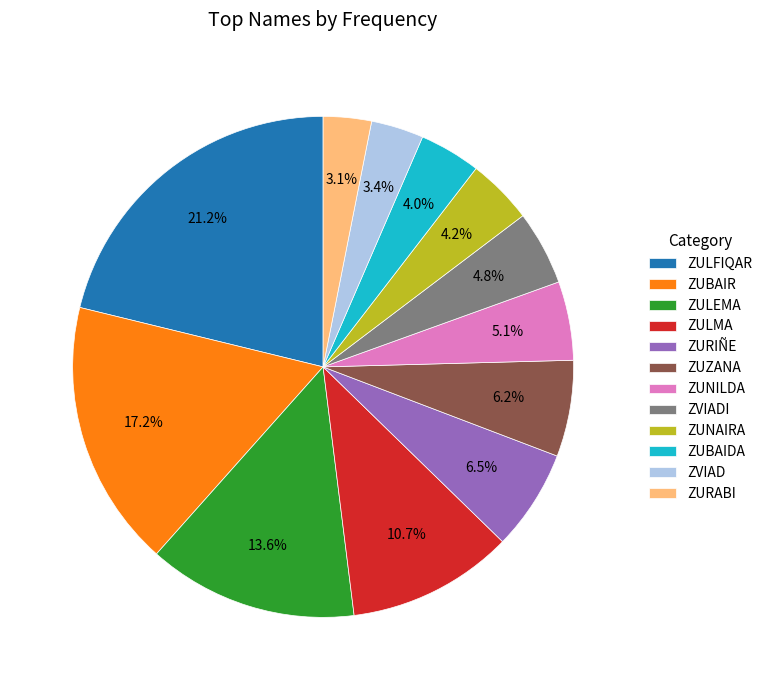

What is the ratio of the value at ZURIÑE to the value at ZUNAIRA?

1.5